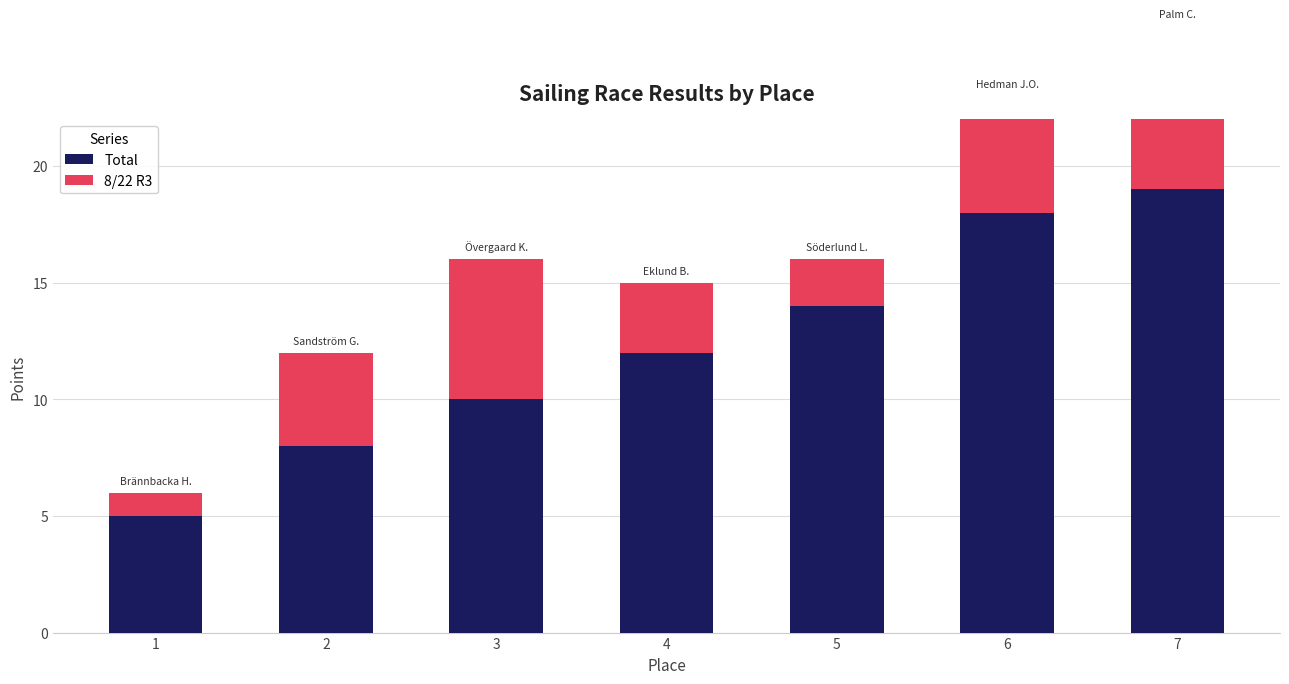

At 3, list the series in order from smallest to largest.

8/22 R3, Total